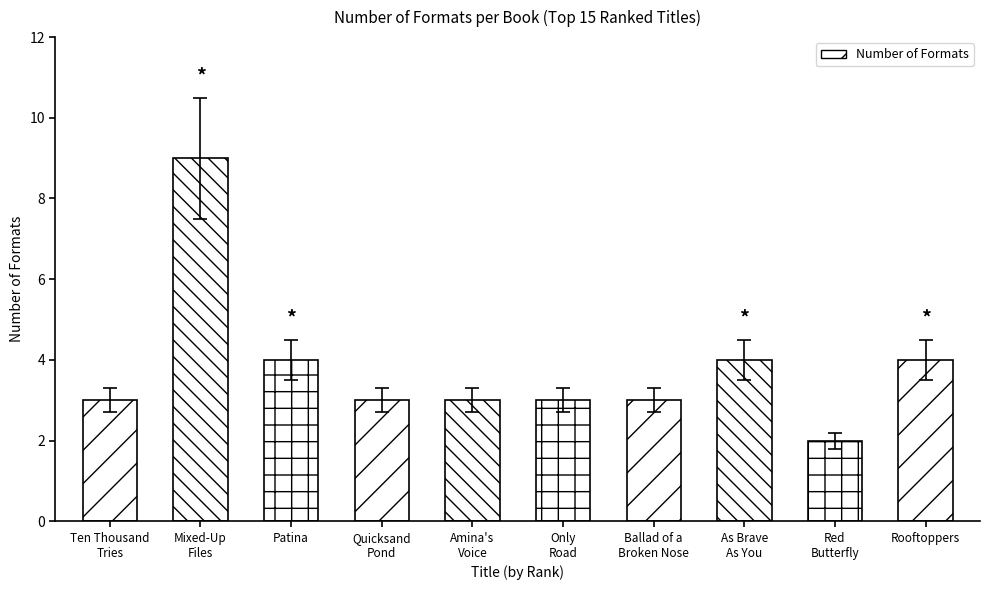

Which has a higher value, Rooftoppers or Ten Thousand Tries?

Rooftoppers